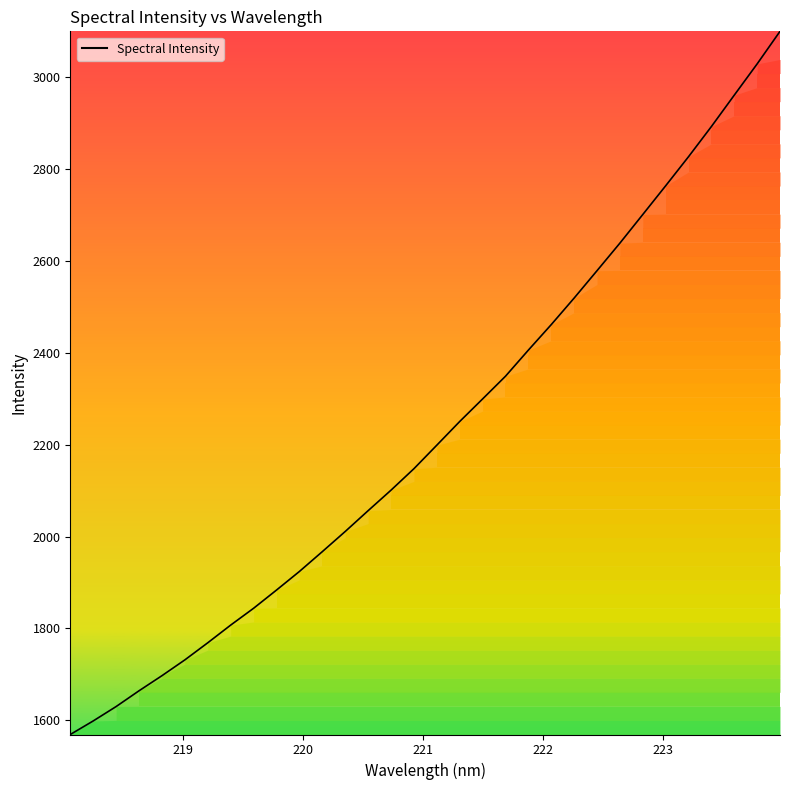

What is the difference between the maximum and minimum values?

1531.5